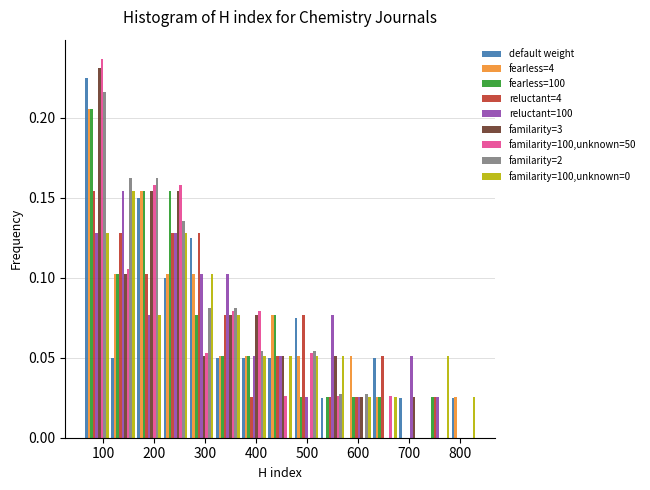

Reading left to right, list every range on the x-axis with the height of the bar of each series over it. Neither the bar edges nor the heights are printed on the chart, so give them approximately, as read against the axes.

60 to 110: default weight=0.225	fearless=4=0.205	fearless=100=0.205	reluctant=4=0.155	reluctant=100=0.130	familarity=3=0.230	familarity=100,unknown=50=0.235	familarity=2=0.215	familarity=100,unknown=0=0.130
110 to 160: default weight=0.050	fearless=4=0.105	fearless=100=0.105	reluctant=4=0.130	reluctant=100=0.155	familarity=3=0.105	familarity=100,unknown=50=0.105	familarity=2=0.160	familarity=100,unknown=0=0.155
160 to 220: default weight=0.150	fearless=4=0.155	fearless=100=0.155	reluctant=4=0.105	reluctant=100=0.075	familarity=3=0.155	familarity=100,unknown=50=0.160	familarity=2=0.160	familarity=100,unknown=0=0.075
220 to 270: default weight=0.100	fearless=4=0.105	fearless=100=0.155	reluctant=4=0.130	reluctant=100=0.130	familarity=3=0.155	familarity=100,unknown=50=0.160	familarity=2=0.135	familarity=100,unknown=0=0.130
270 to 320: default weight=0.125	fearless=4=0.105	fearless=100=0.075	reluctant=4=0.130	reluctant=100=0.105	familarity=3=0.050	familarity=100,unknown=50=0.055	familarity=2=0.080	familarity=100,unknown=0=0.105
320 to 370: default weight=0.050	fearless=4=0.050	fearless=100=0.050	reluctant=4=0.075	reluctant=100=0.105	familarity=3=0.075	familarity=100,unknown=50=0.080	familarity=2=0.080	familarity=100,unknown=0=0.075
370 to 420: default weight=0.050	fearless=4=0.050	fearless=100=0.050	reluctant=4=0.025	reluctant=100=0.050	familarity=3=0.075	familarity=100,unknown=50=0.080	familarity=2=0.055	familarity=100,unknown=0=0.050
420 to 470: default weight=0.050	fearless=4=0.075	fearless=100=0.075	reluctant=4=0.050	reluctant=100=0.050	familarity=3=0.050	familarity=100,unknown=50=0.025	familarity=2=0	familarity=100,unknown=0=0.050
470 to 520: default weight=0.075	fearless=4=0.050	fearless=100=0.025	reluctant=4=0.075	reluctant=100=0.025	familarity=3=0	familarity=100,unknown=50=0.055	familarity=2=0.055	familarity=100,unknown=0=0.050
520 to 580: default weight=0.025	fearless=4=0	fearless=100=0.025	reluctant=4=0.025	reluctant=100=0.075	familarity=3=0.050	familarity=100,unknown=50=0.025	familarity=2=0.025	familarity=100,unknown=0=0.050
580 to 630: default weight=0	fearless=4=0.050	fearless=100=0.025	reluctant=4=0.025	reluctant=100=0.025	familarity=3=0.025	familarity=100,unknown=50=0	familarity=2=0.025	familarity=100,unknown=0=0.025
630 to 680: default weight=0.050	fearless=4=0.025	fearless=100=0.025	reluctant=4=0.050	reluctant=100=0	familarity=3=0	familarity=100,unknown=50=0.025	familarity=2=0	familarity=100,unknown=0=0.025
680 to 730: default weight=0.025	fearless=4=0	fearless=100=0	reluctant=4=0	reluctant=100=0.050	familarity=3=0.025	familarity=100,unknown=50=0	familarity=2=0	familarity=100,unknown=0=0
730 to 780: default weight=0	fearless=4=0	fearless=100=0.025	reluctant=4=0.025	reluctant=100=0.025	familarity=3=0	familarity=100,unknown=50=0	familarity=2=0	familarity=100,unknown=0=0.050
780 to 830: default weight=0.025	fearless=4=0.025	fearless=100=0	reluctant=4=0	reluctant=100=0	familarity=3=0	familarity=100,unknown=50=0	familarity=2=0	familarity=100,unknown=0=0.025